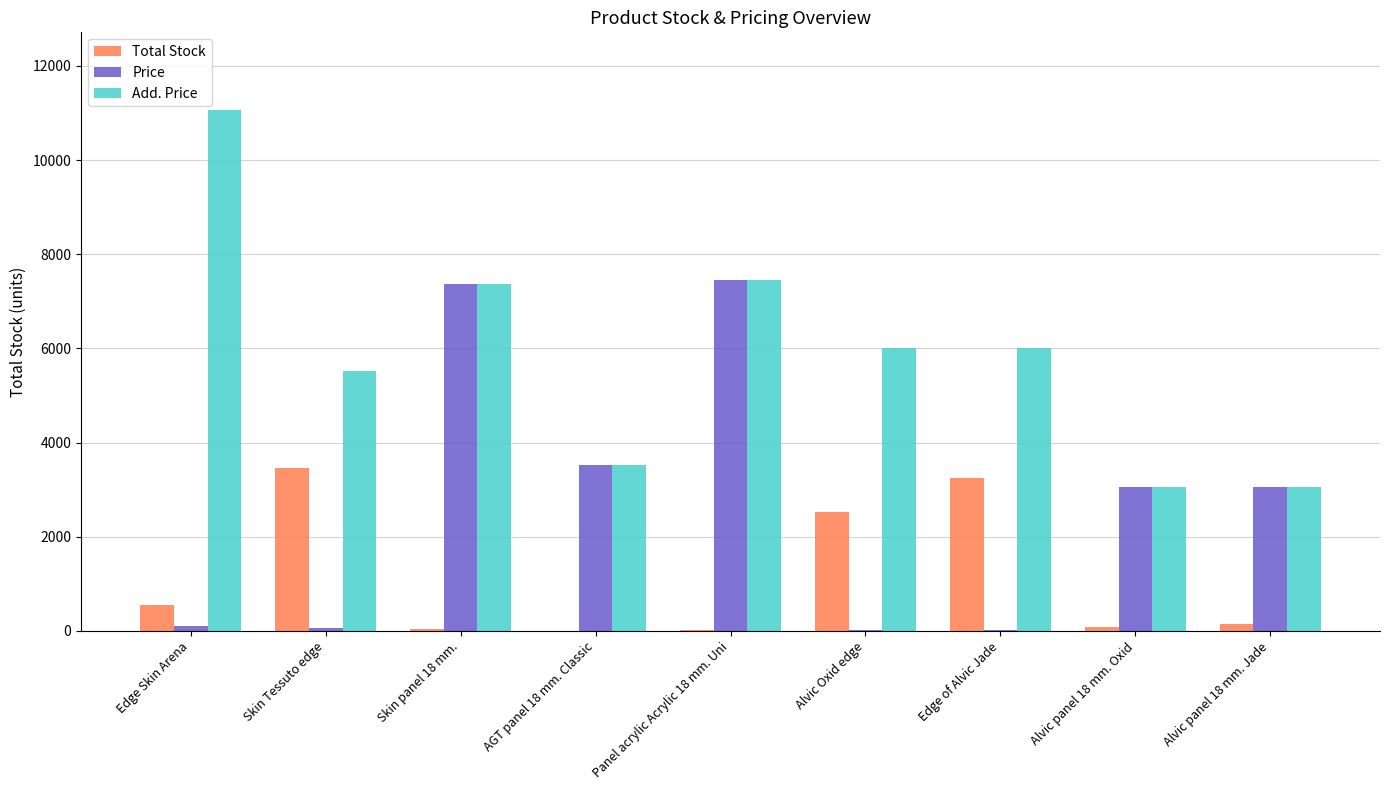

Between Panel acrylic Acrylic 18 mm. Uni and Alvic panel 18 mm. Jade, which series saw the biggest shift?

Price